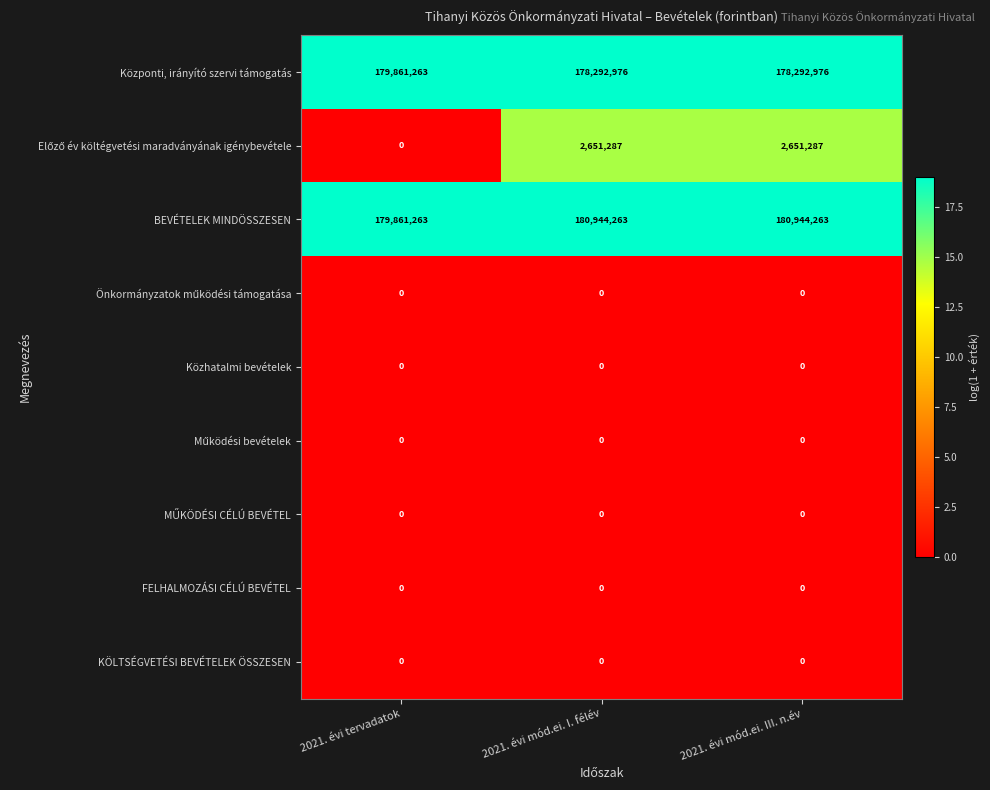

What is the minimum value for Központi, irányító szervi támogatás?

178292976